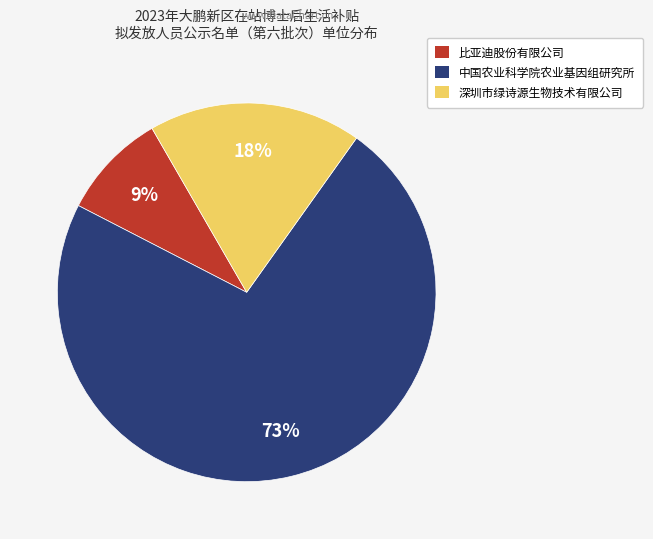

What is the ratio of the value at 比亚迪股份有限公司 to the value at 深圳市绿诗源生物技术有限公司?

0.5